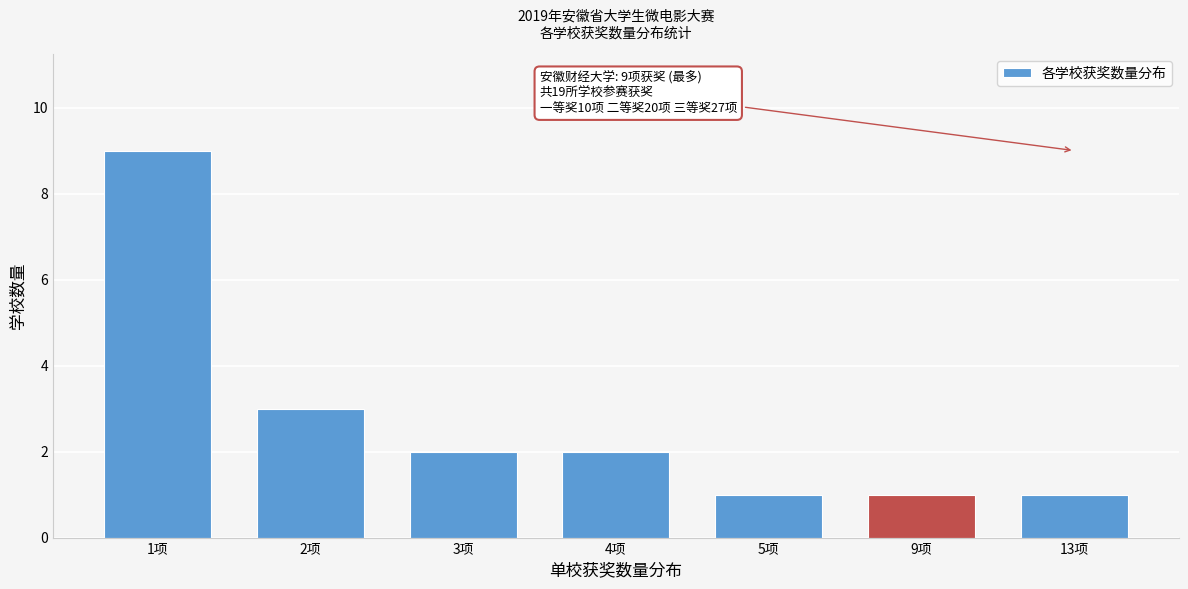

Reading left to right, what are all the values shown in this chart?

9	3	2	2	1	1	1